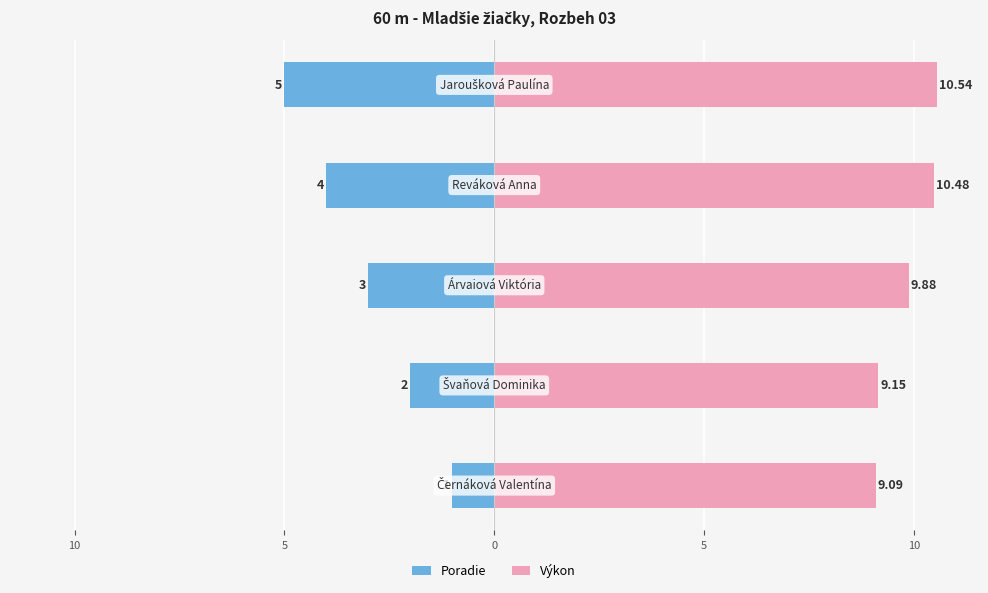

The Poradie series shows -8.8 at 5. True or false?

False